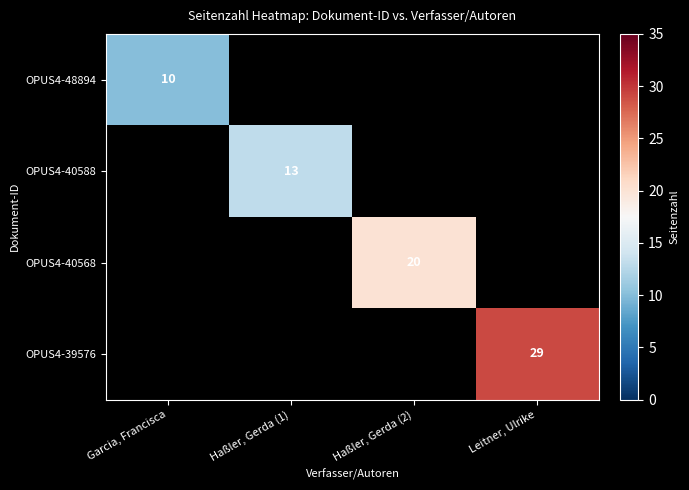

The value of OPUS4-40568 at Haßler, Gerda (2) is 32. True or false?

False